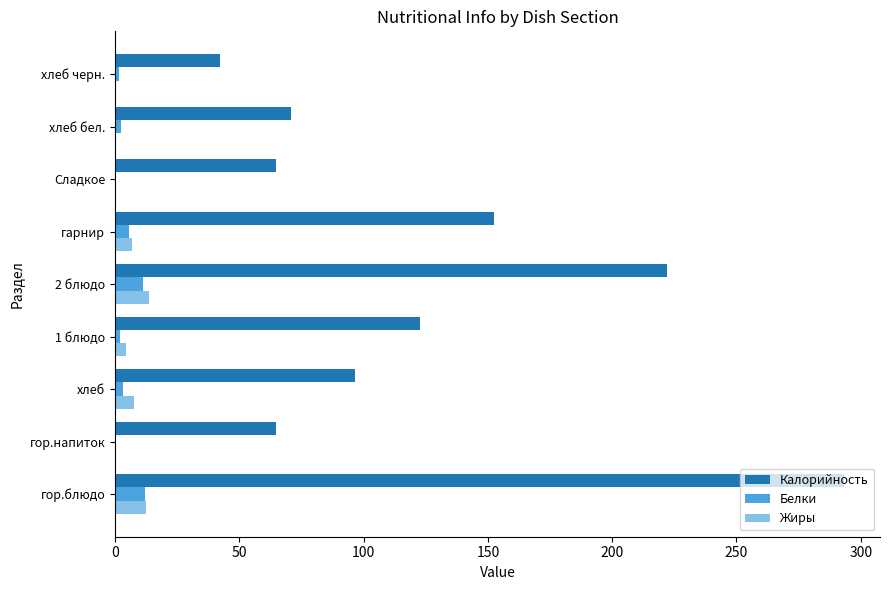

Is the value of Калорийность at гор.блюдо greater than the value of Жиры at хлеб черн.?

Yes